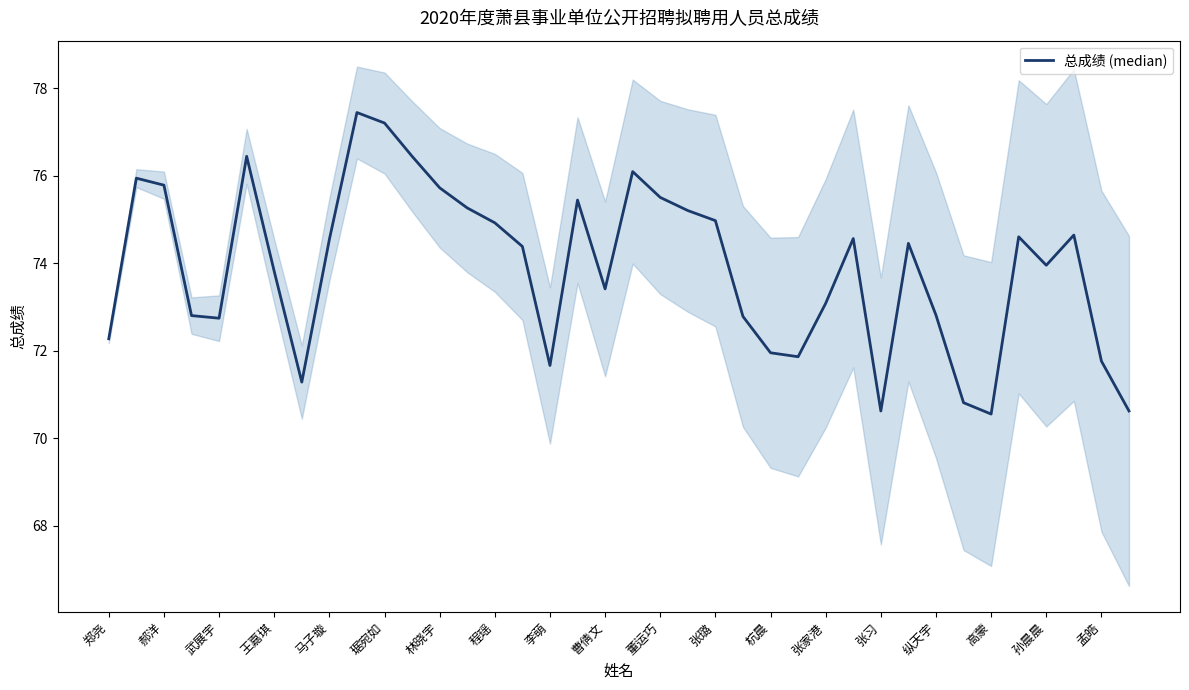

What is the greatest value displayed?

77.4